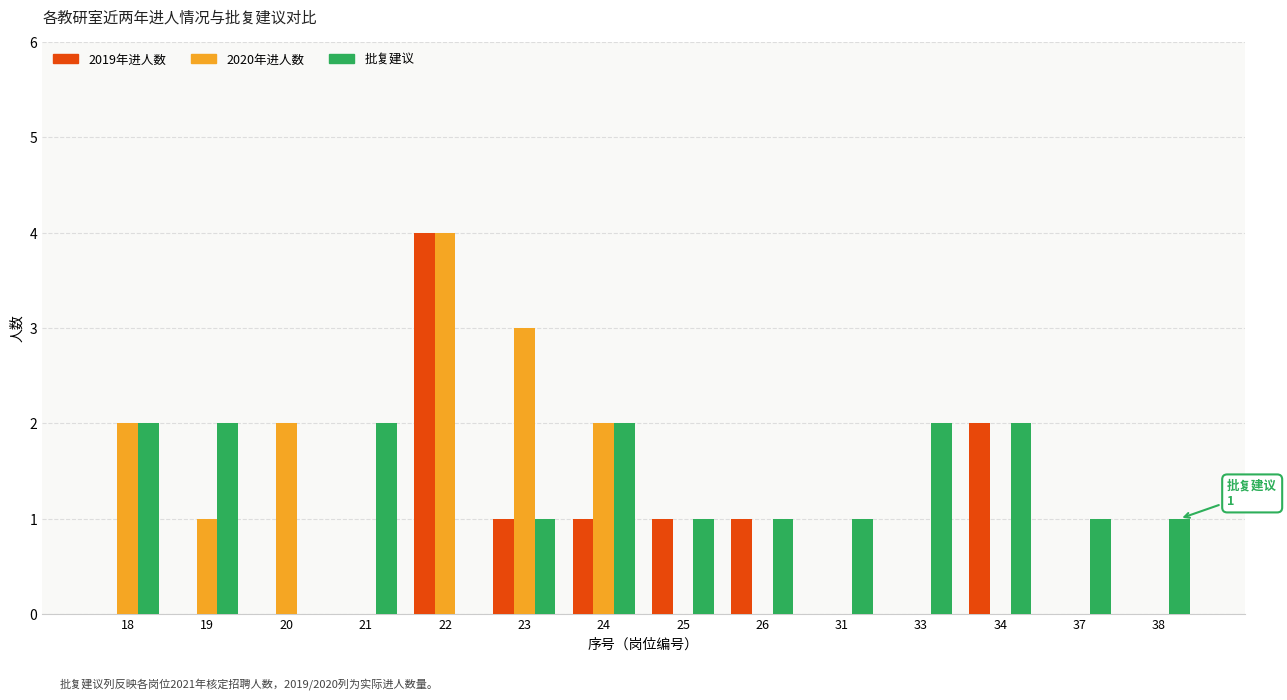

Which series changed the most between 26 and 38?

2019年进人数